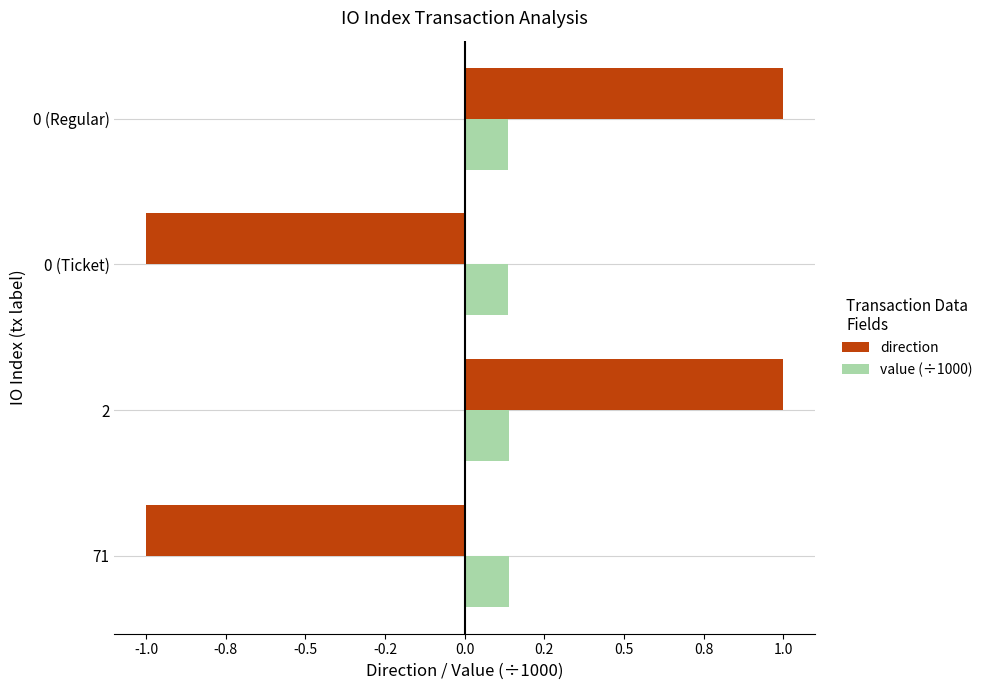

What are all the series names shown in the legend?

direction, value (÷1000)